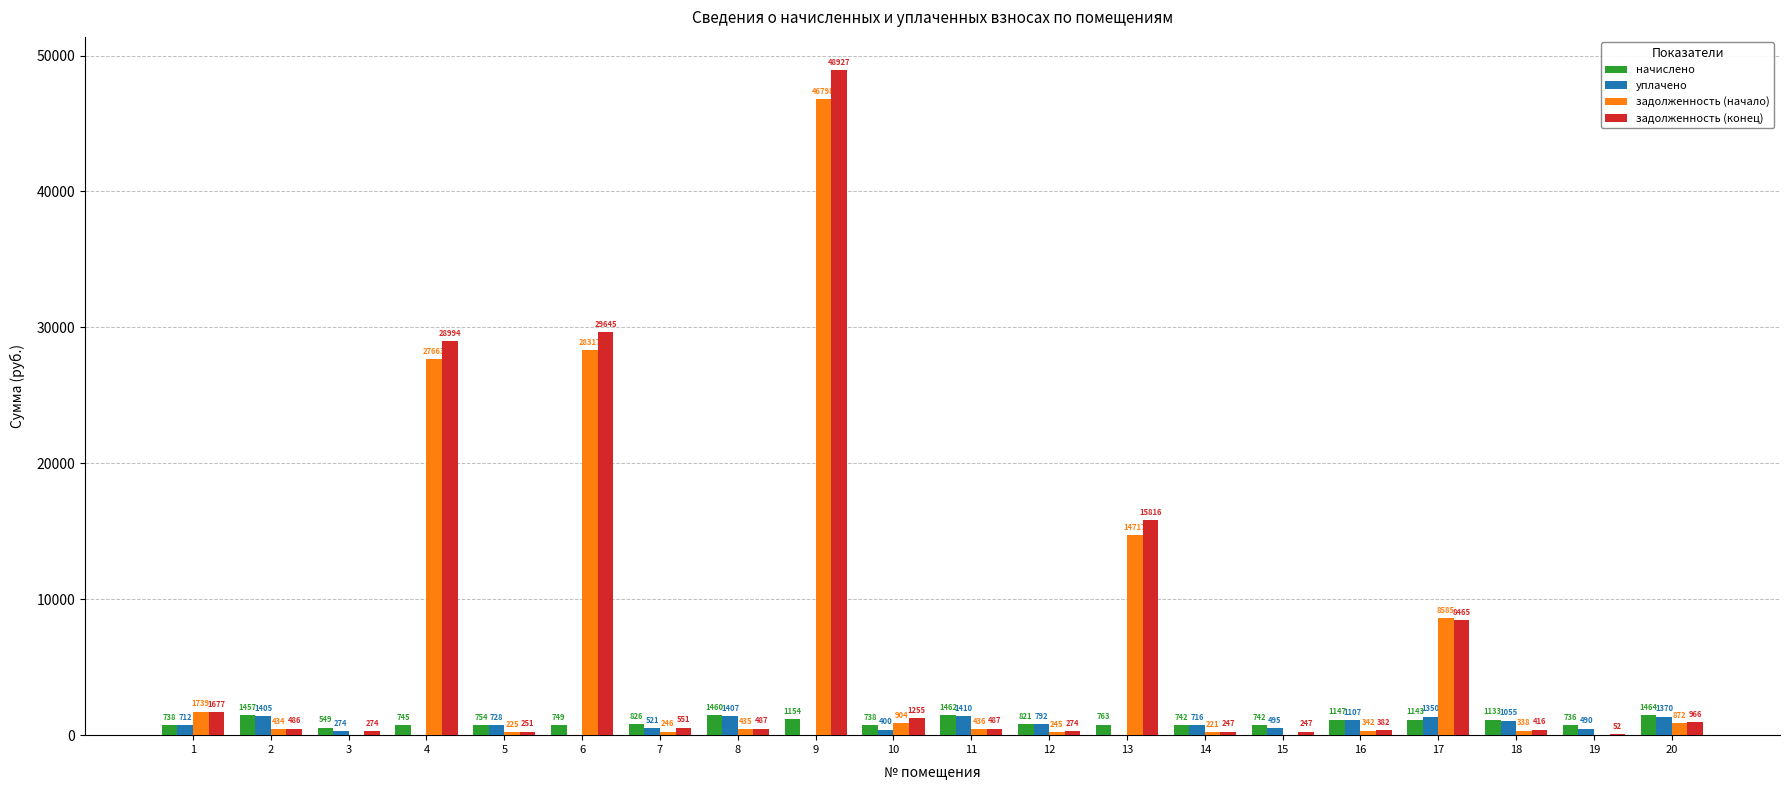

Is it true that задолженность (конец) equals 52.0 at 19?

True